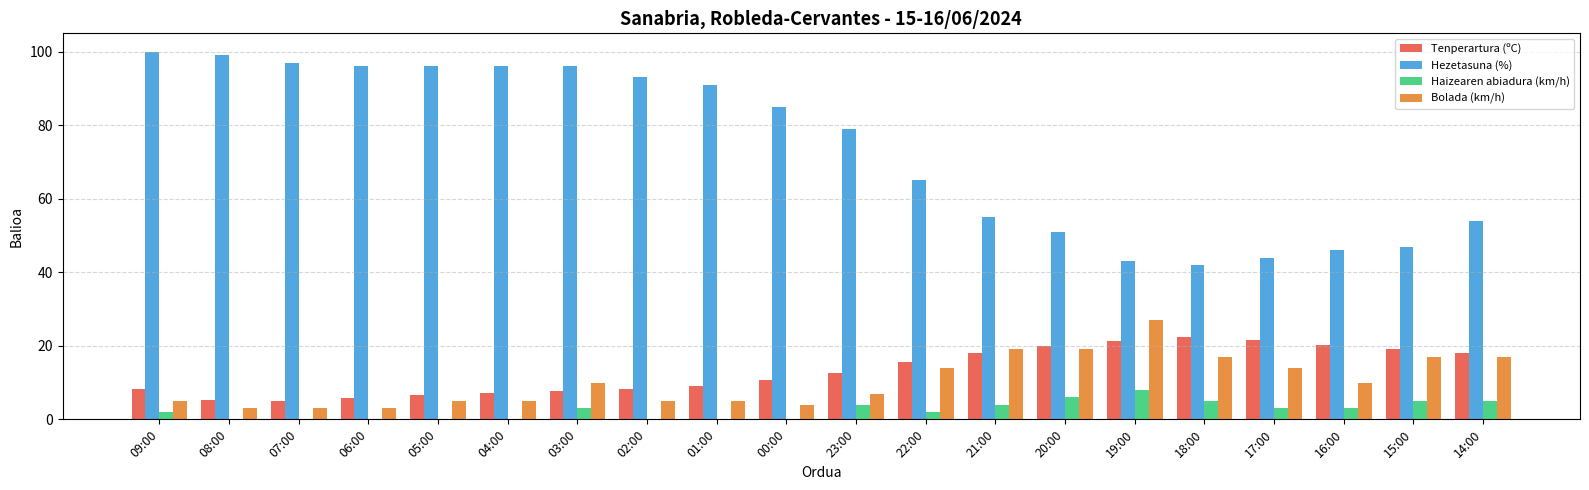

What is the greatest value displayed?

100.0